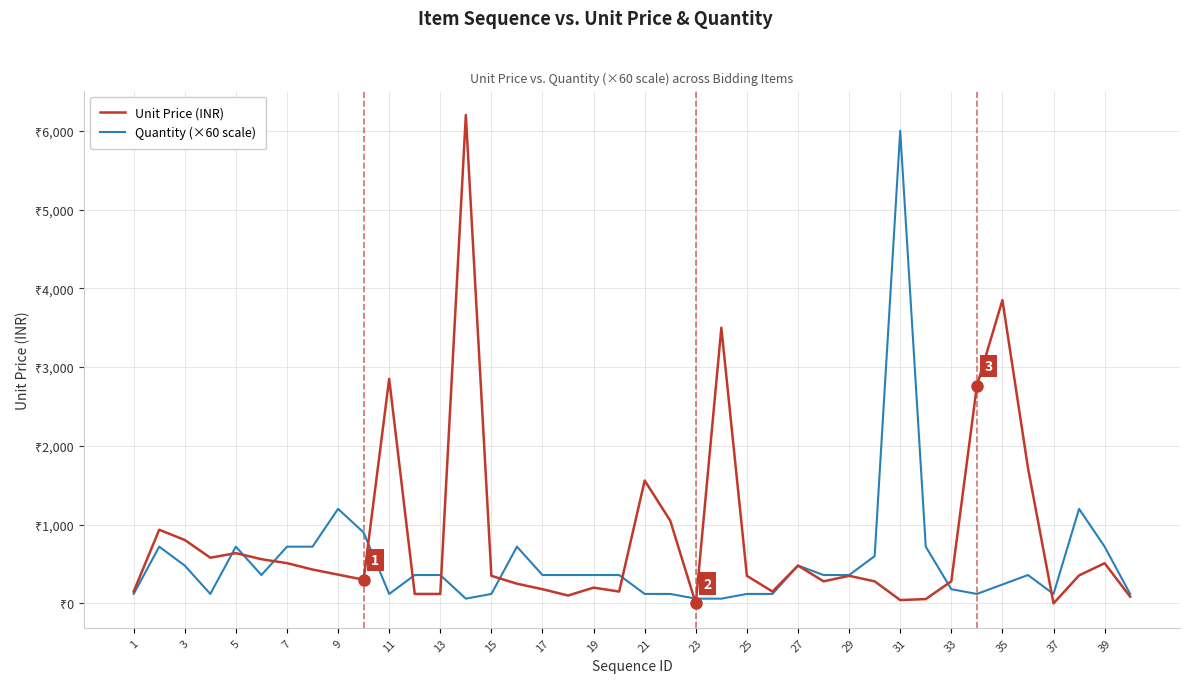

What is the highest value of the Unit Price (INR) series?

6200